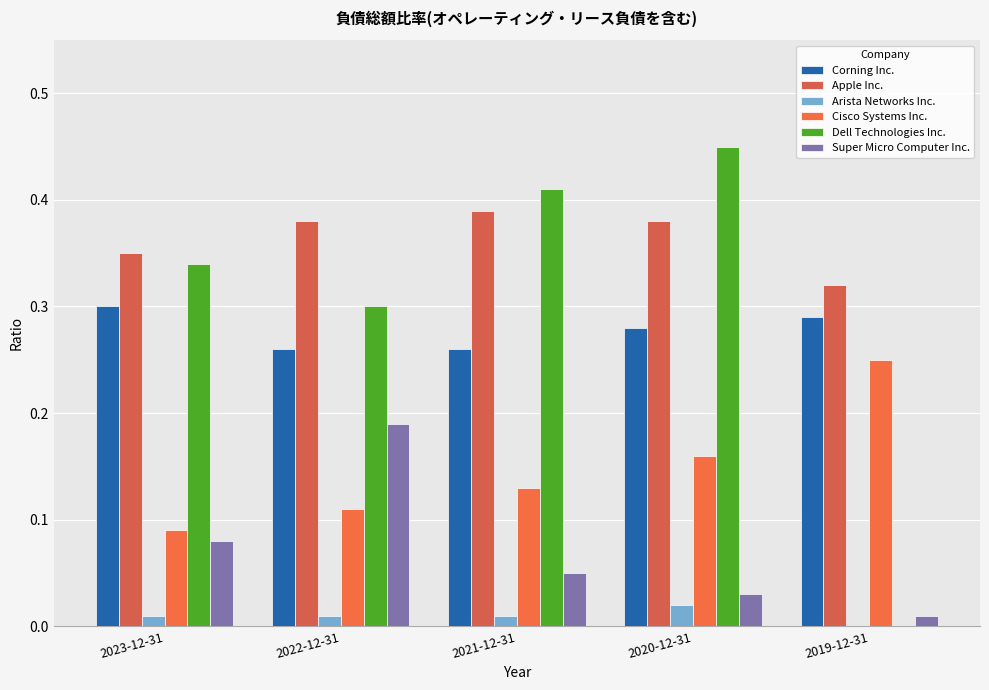

What is the greatest value displayed?

0.5